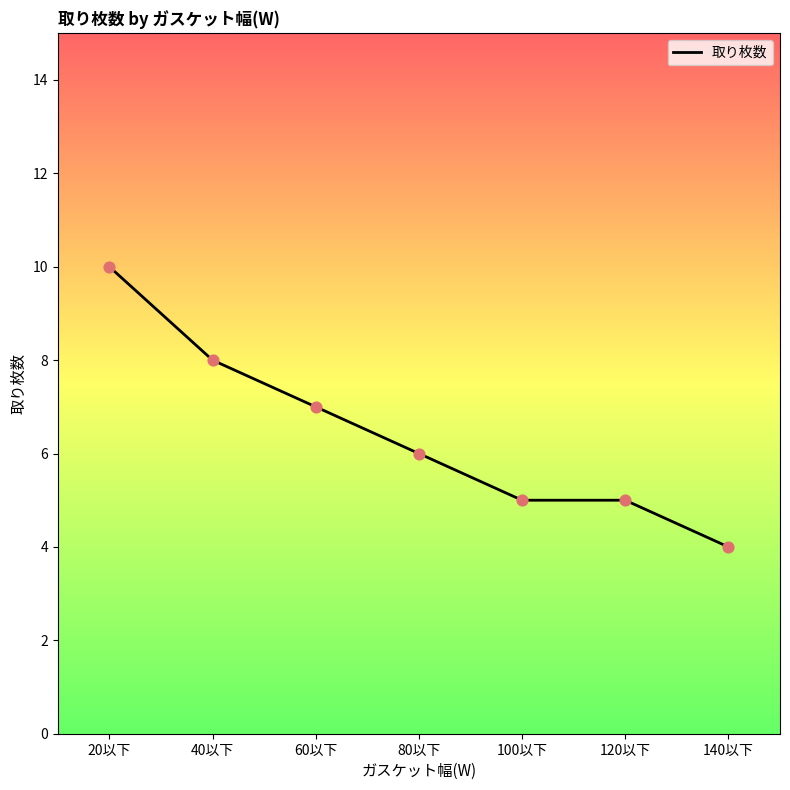

Between 100以下 and 20以下, which is larger?

20以下